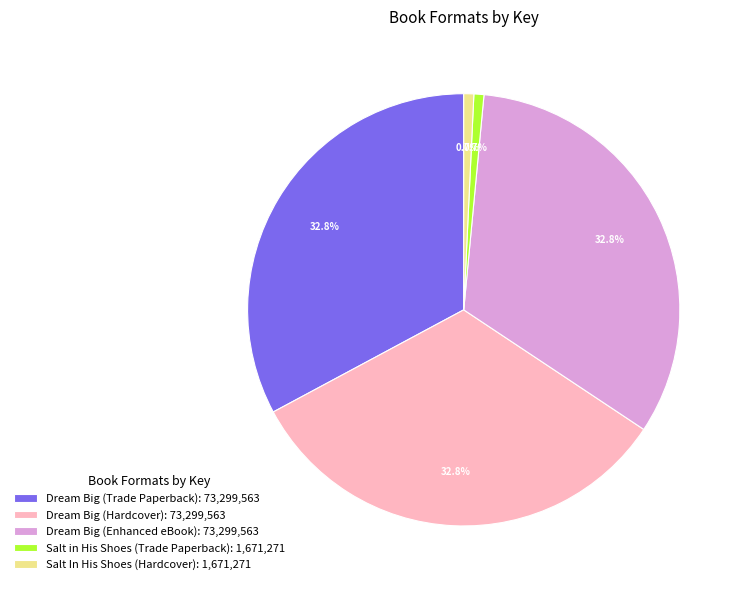

To the nearest percent, what is the combined percentage of Dream Big (Trade Paperback) and Salt In His Shoes (Hardcover)?

34%